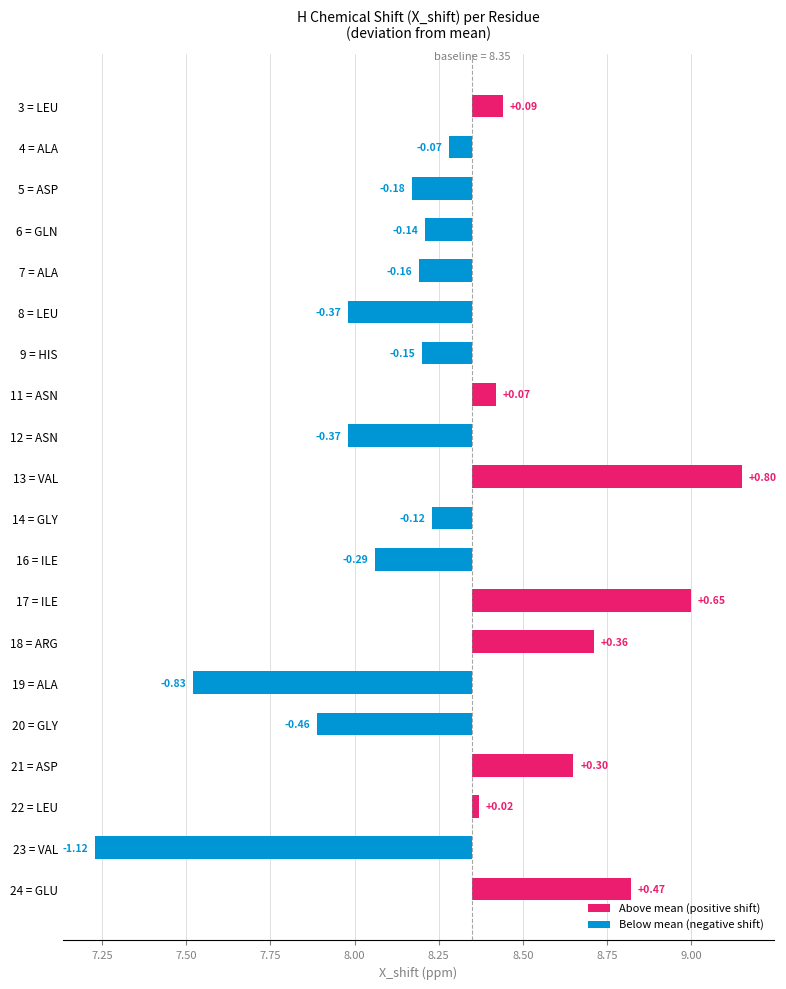

What is the smallest value displayed?

7.2